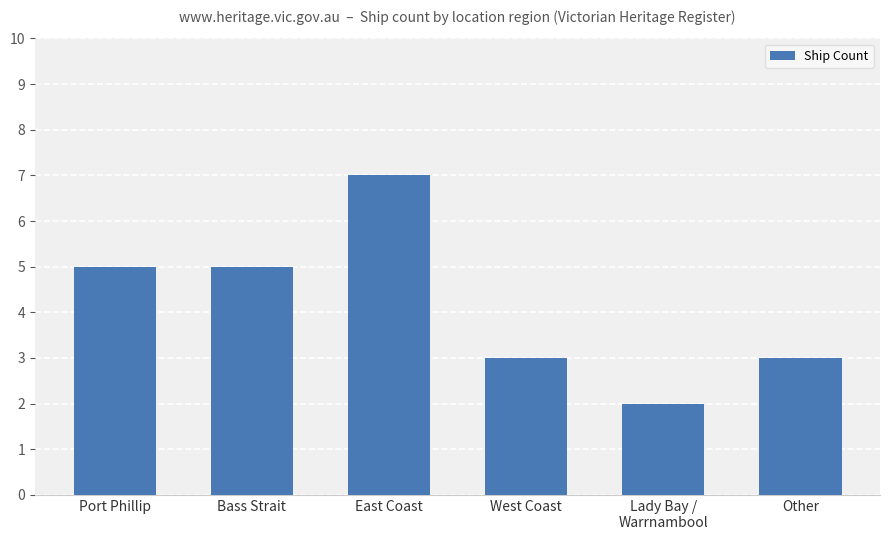

How many distinct data groups are displayed?

1